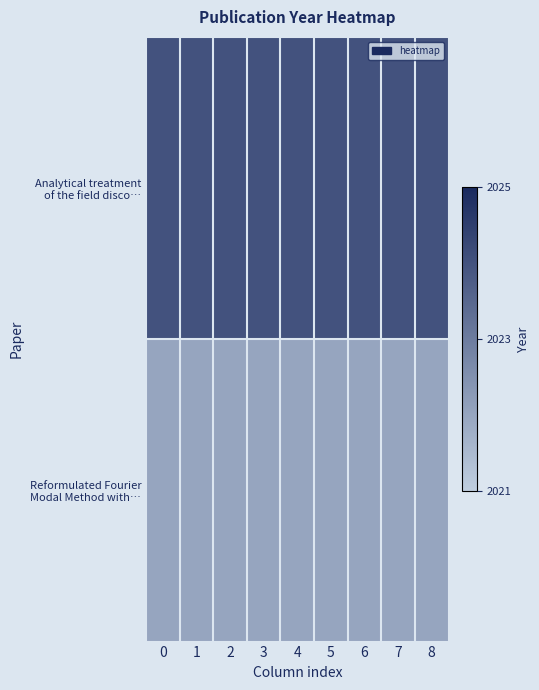

Between 2 and 4, which series saw the biggest shift?

Analytical treatment of the field disco…